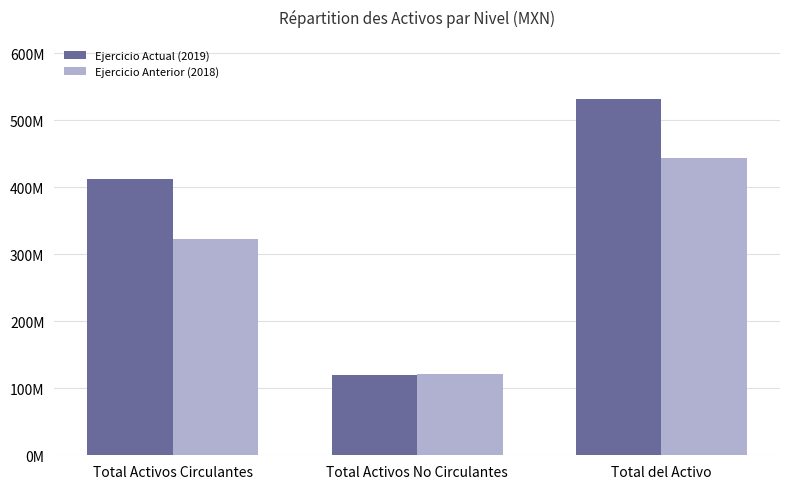

Reading left to right, extract all data points from this chart.

Ejercicio Actual (2019): 412367425.9	119448815.3	531816241.1
Ejercicio Anterior (2018): 323042814.0	121121004.0	444163818.0